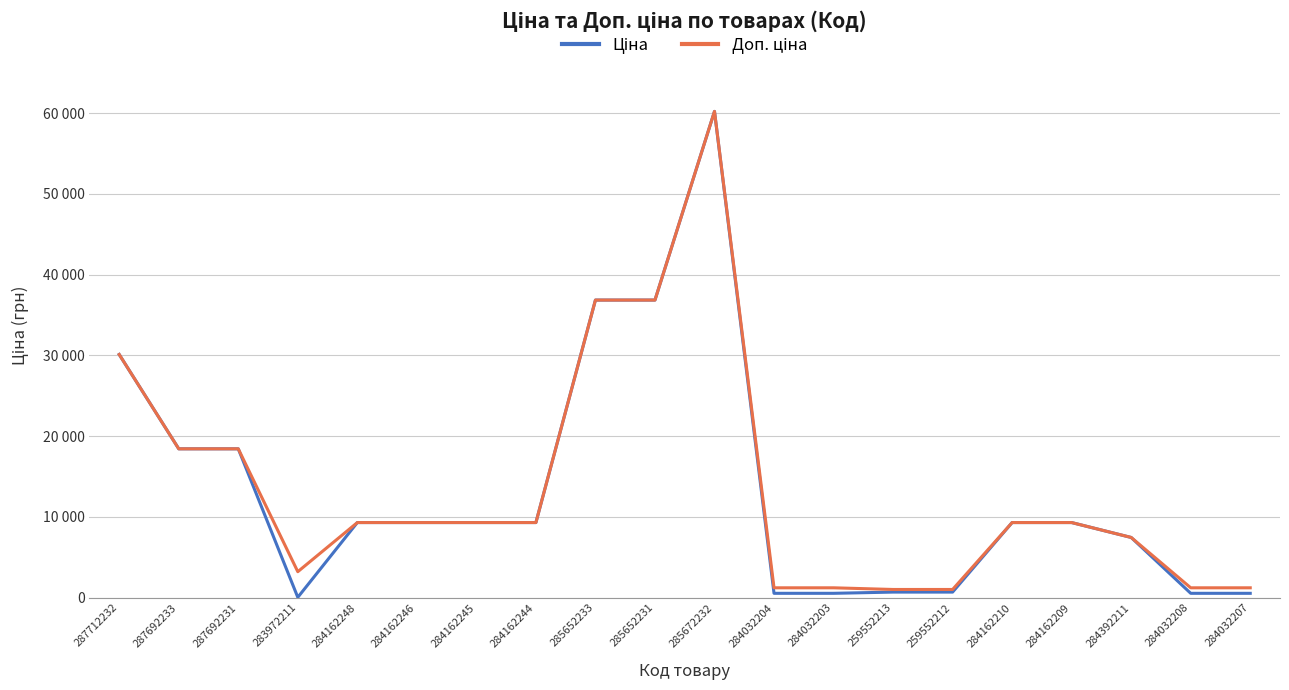

What is the value of the Доп. ціна point at the 4th from the left?

3205.0